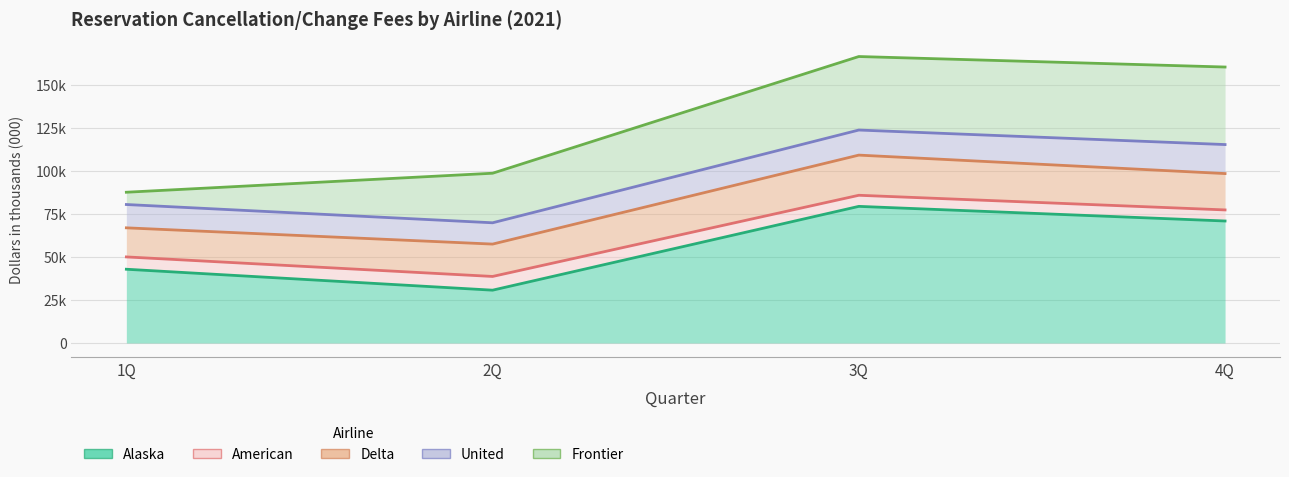

Where is the first local minimum for United?

2Q